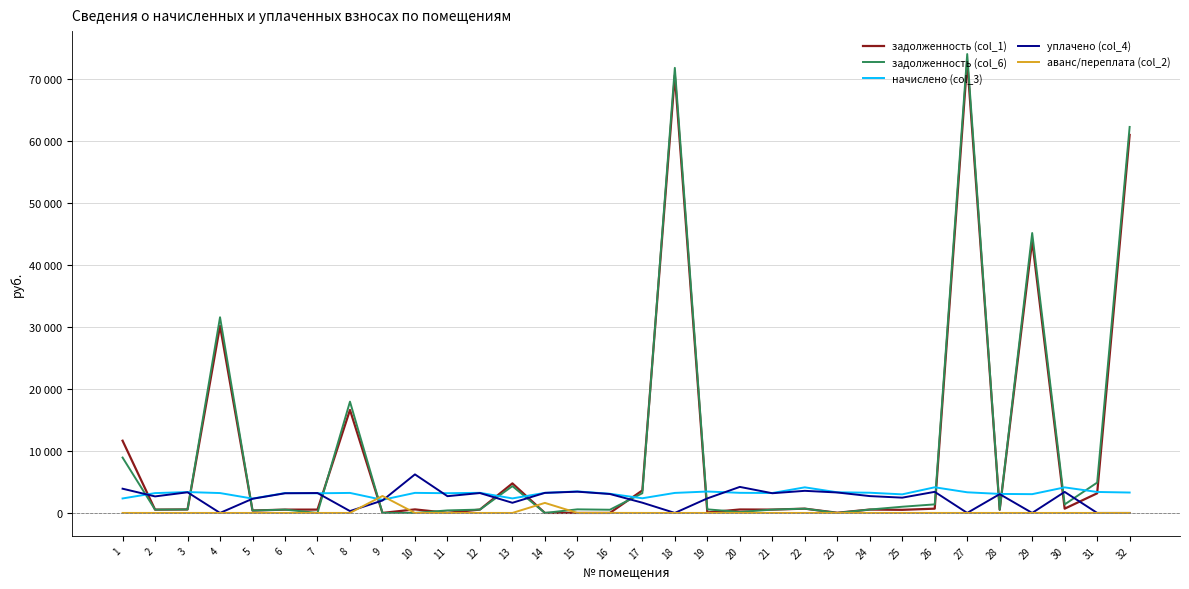

Where do начислено (col_3) and уплачено (col_4) first cross each other?

1 and 2